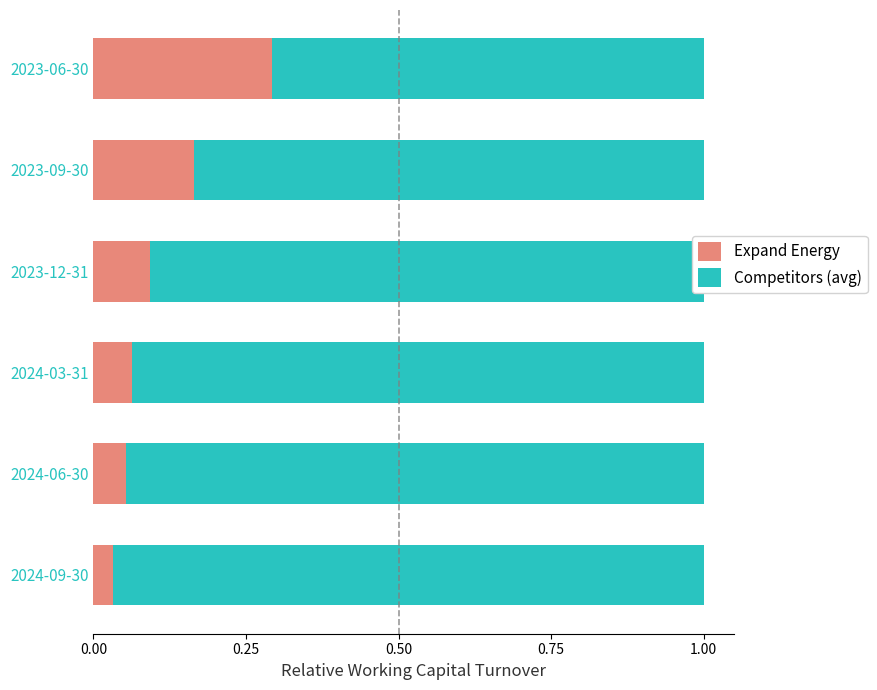

What are all the series names shown in the legend?

Expand Energy, Competitors (avg)